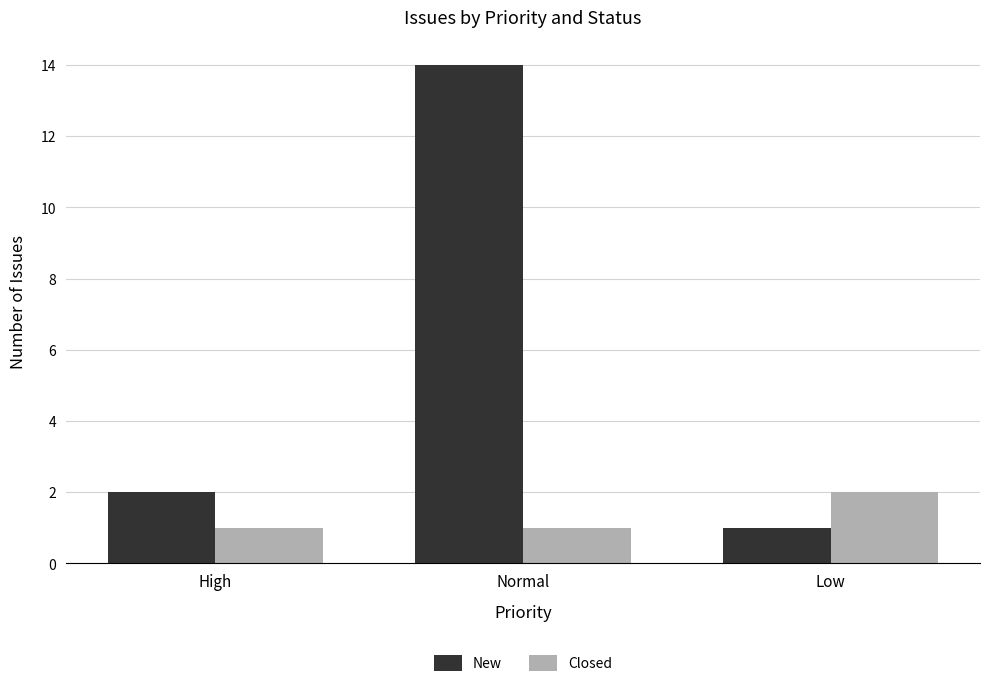

At which category is the sum across all series the highest?

Normal